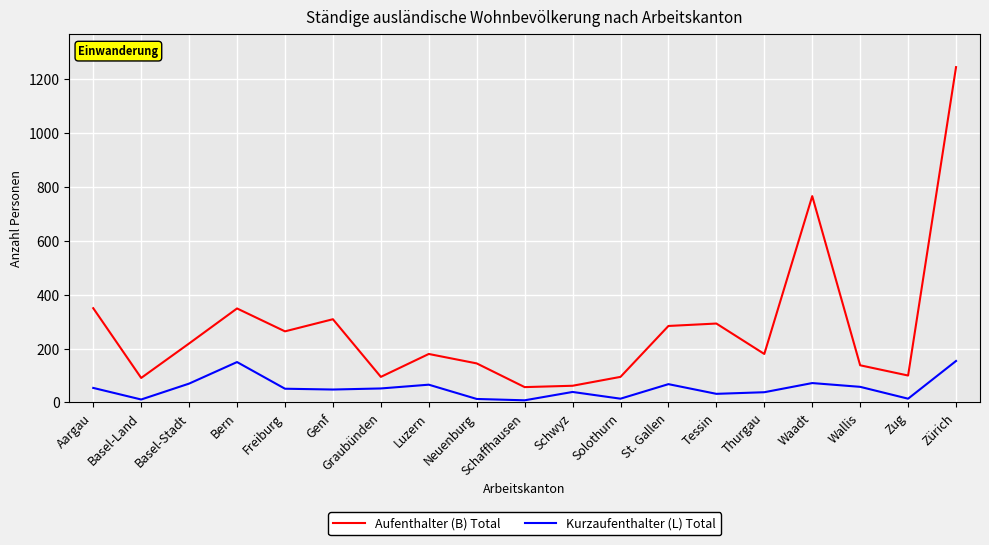

True or false: Kurzaufenthalter (L) Total and Aufenthalter (B) Total intersect in this chart.

False